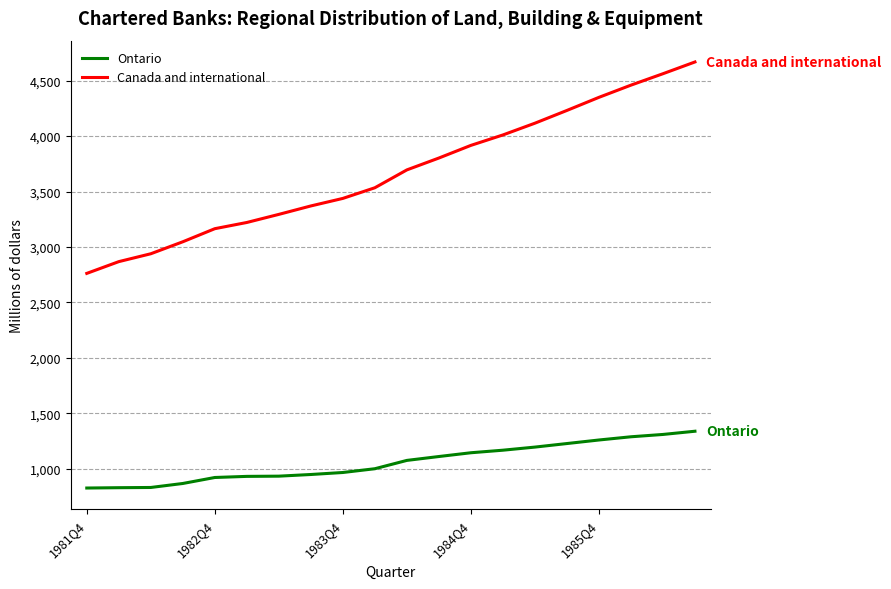

Which series has the largest total across all categories?

Canada and international